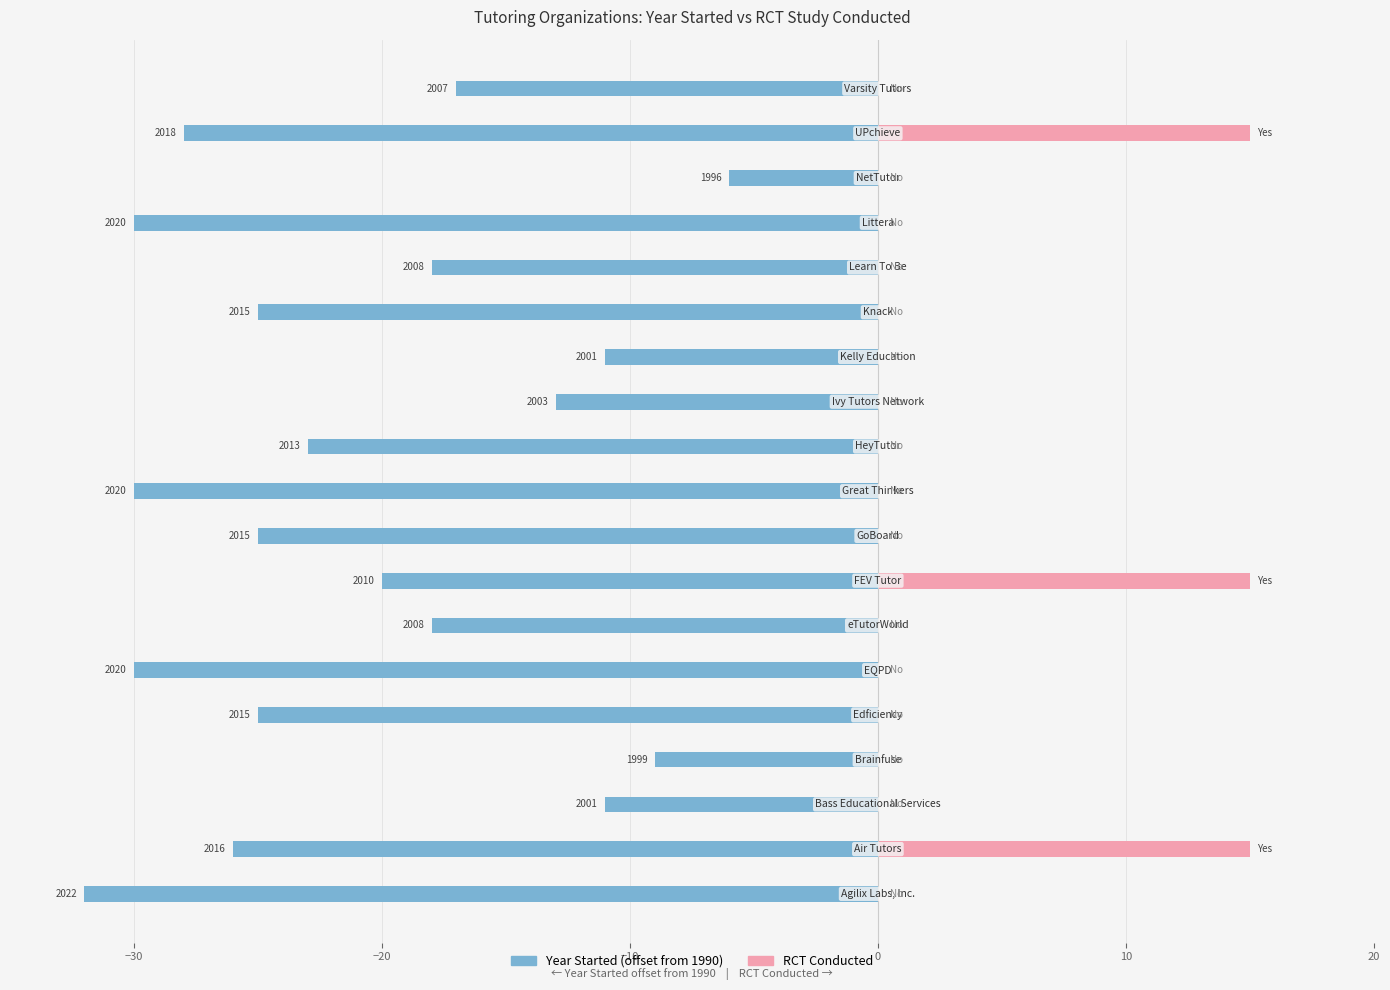

What is the maximum value for RCT Conducted?

15